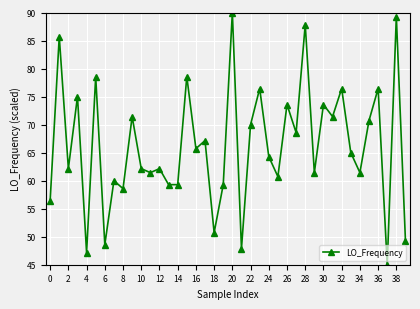

What is the maximum value shown in the chart?

90.0